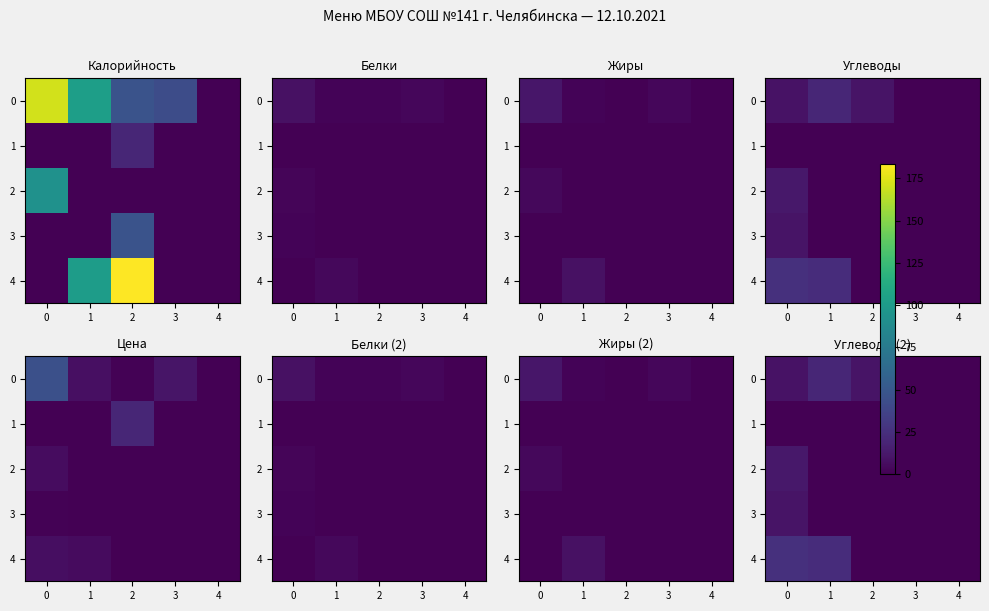

At 3, list the series in order from largest to smallest.

0, 1, 2, 3, 4